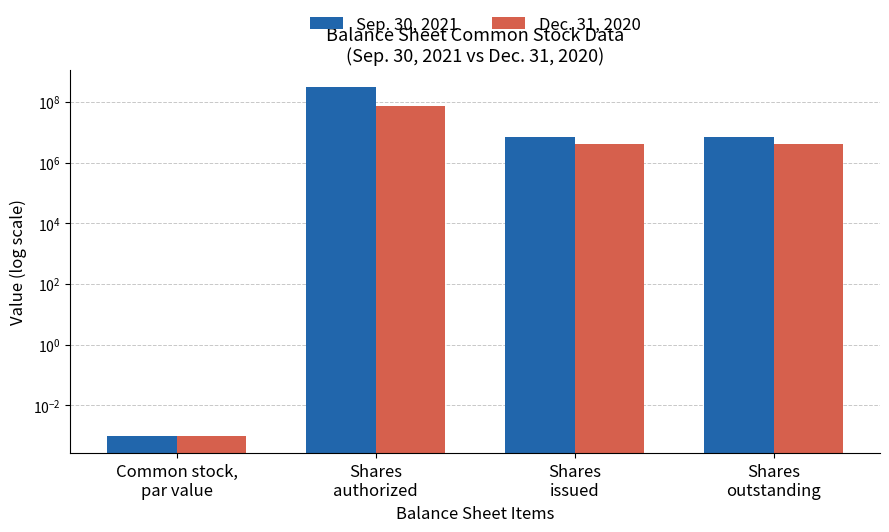

What position from the right is Shares
outstanding?

1